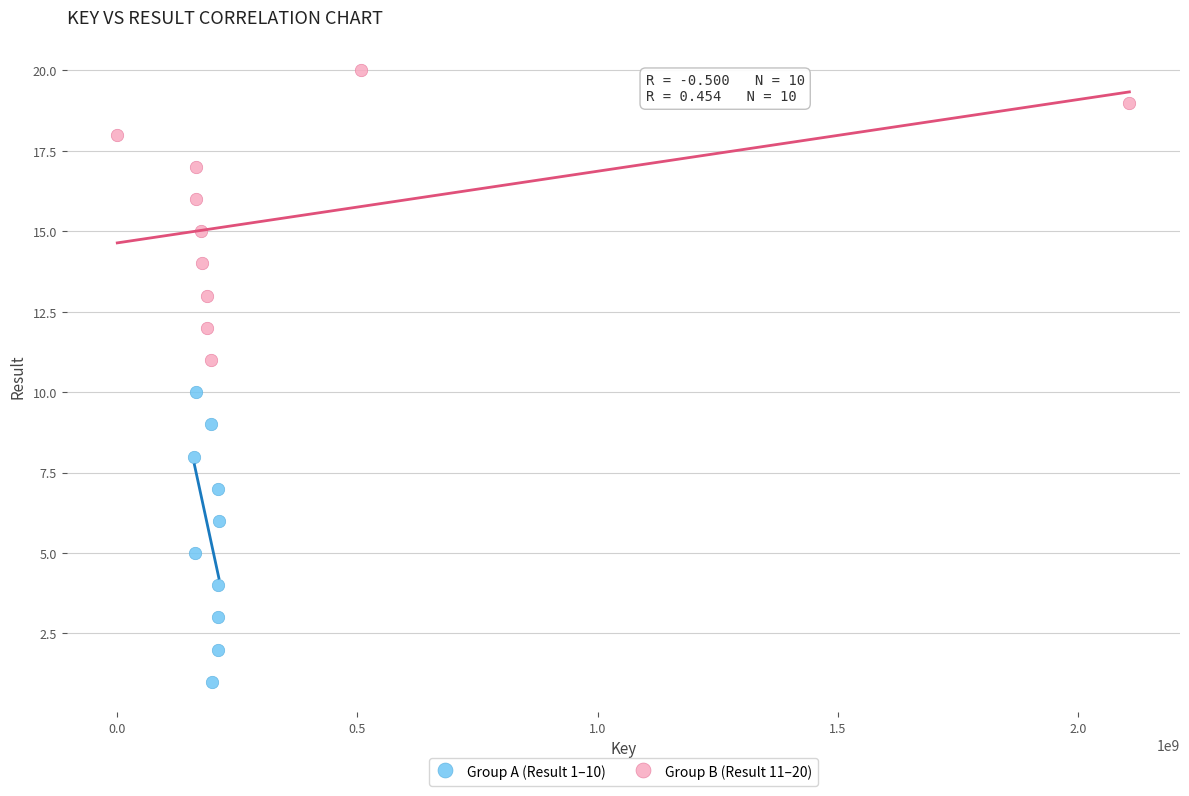

Which series reaches the maximum Y coordinate?

Group B (Result 11–20)